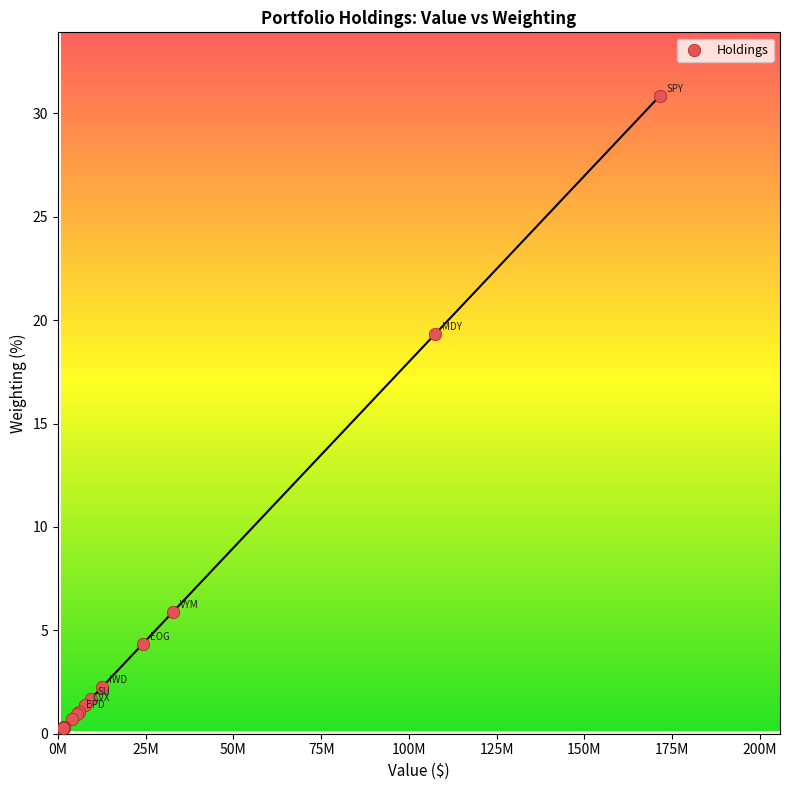

What Y value in the scatter plot is closest to 15?

19.3